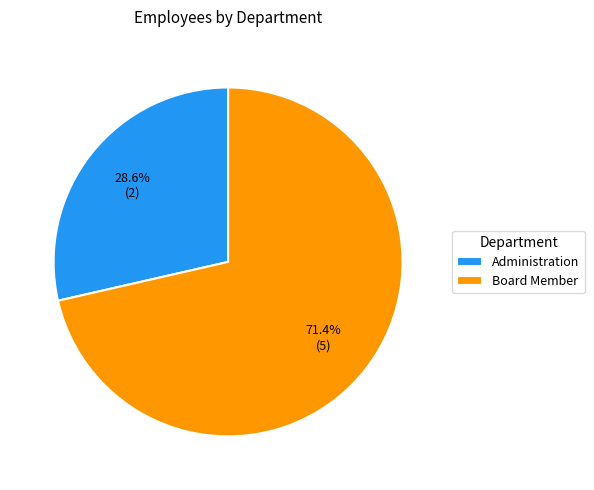

How many slices are in this pie chart?

2